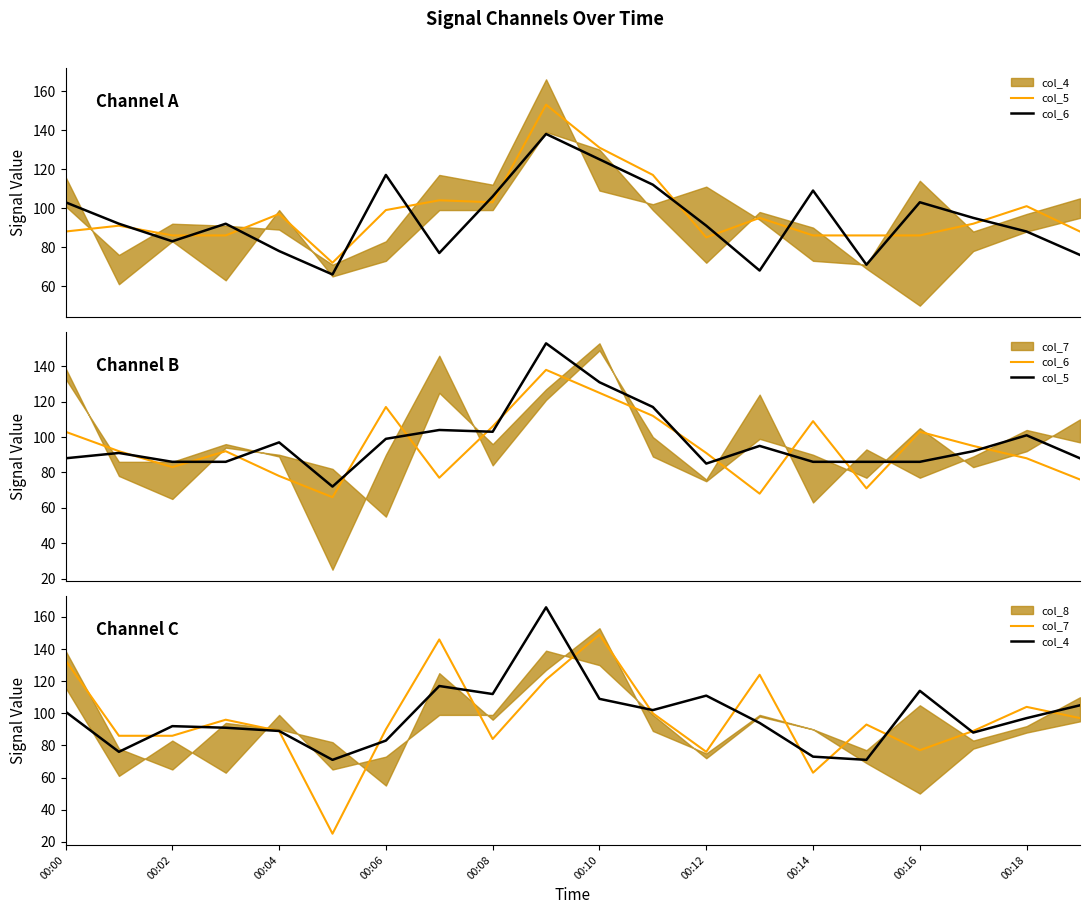

Which series ends up on top after the final intersection of col_6 and col_7?

col_7